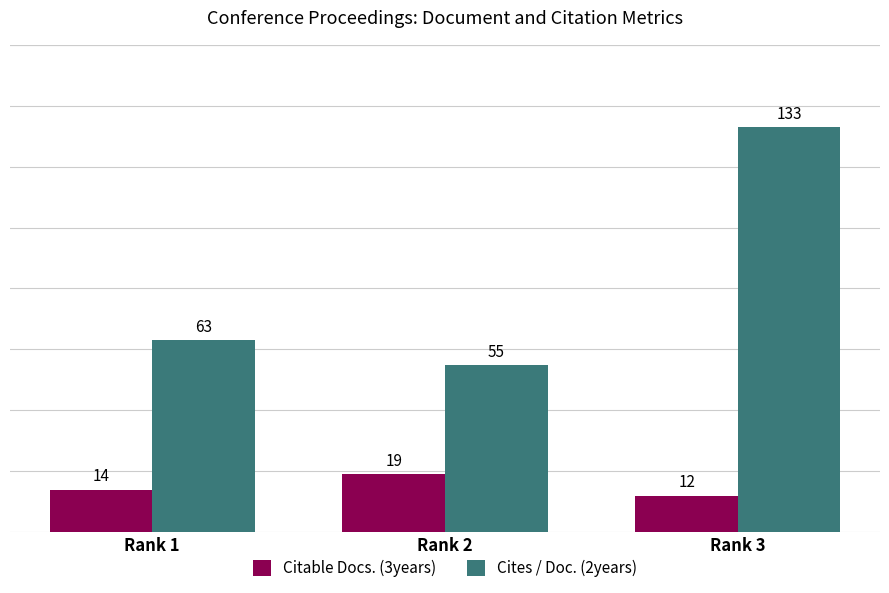

Reading left to right, list all the values displayed in this chart.

Citable Docs. (3years): 14	19	12
Cites / Doc. (2years): 63	55	133